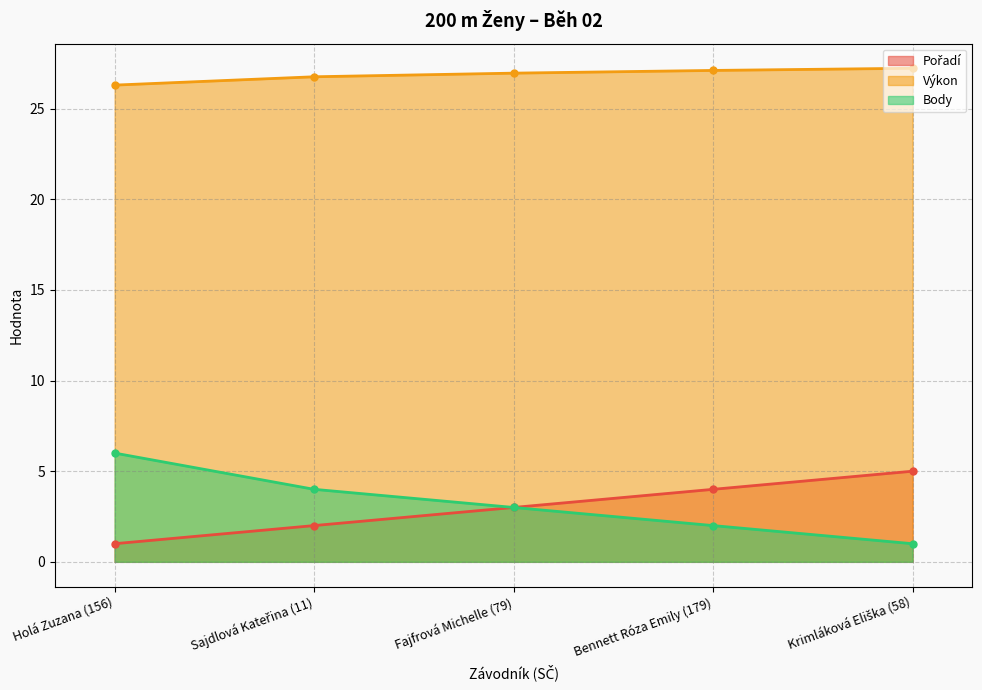

Read the Pořadí value at Holá Zuzana (156).

1.0